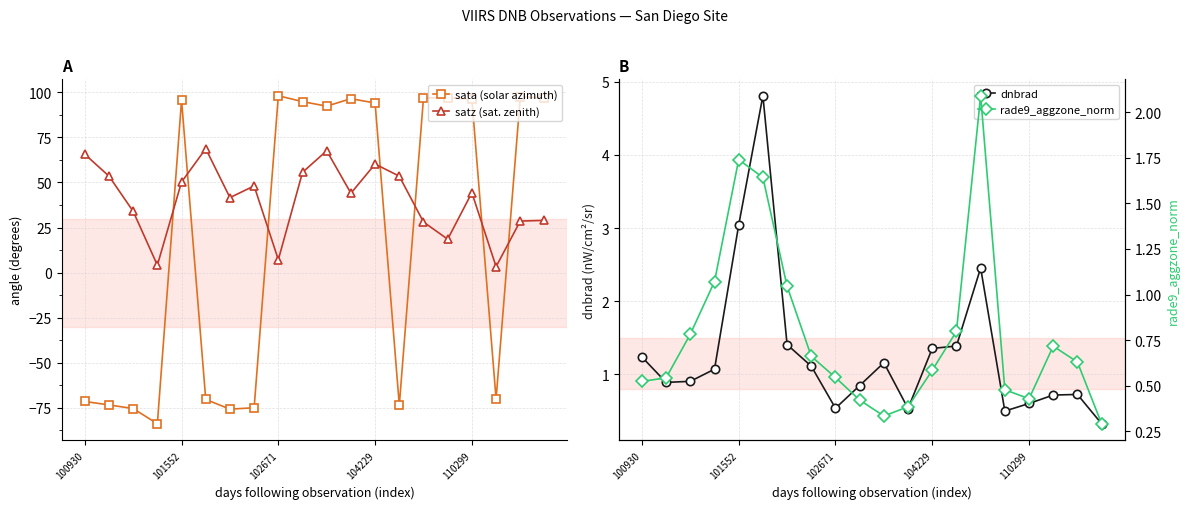

What position from the left is 10?

11